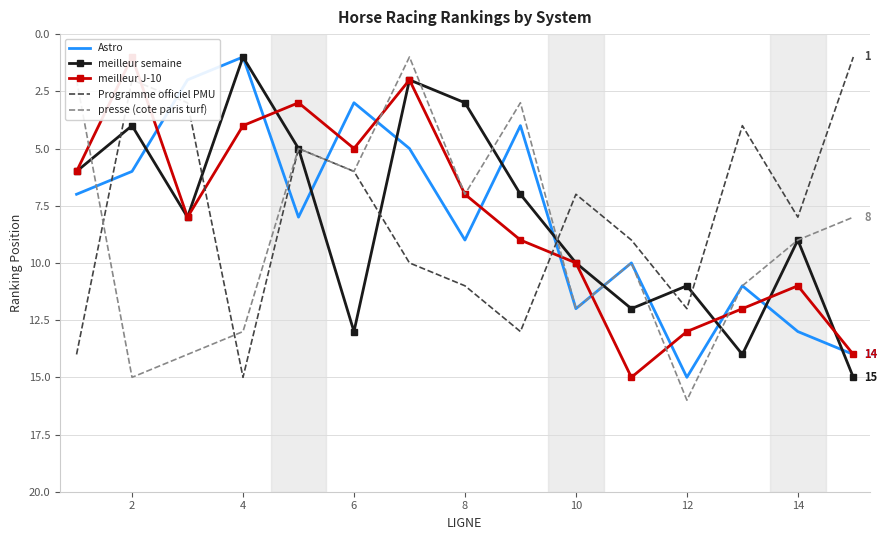

The meilleur semaine series shows 13 at 6. True or false?

True